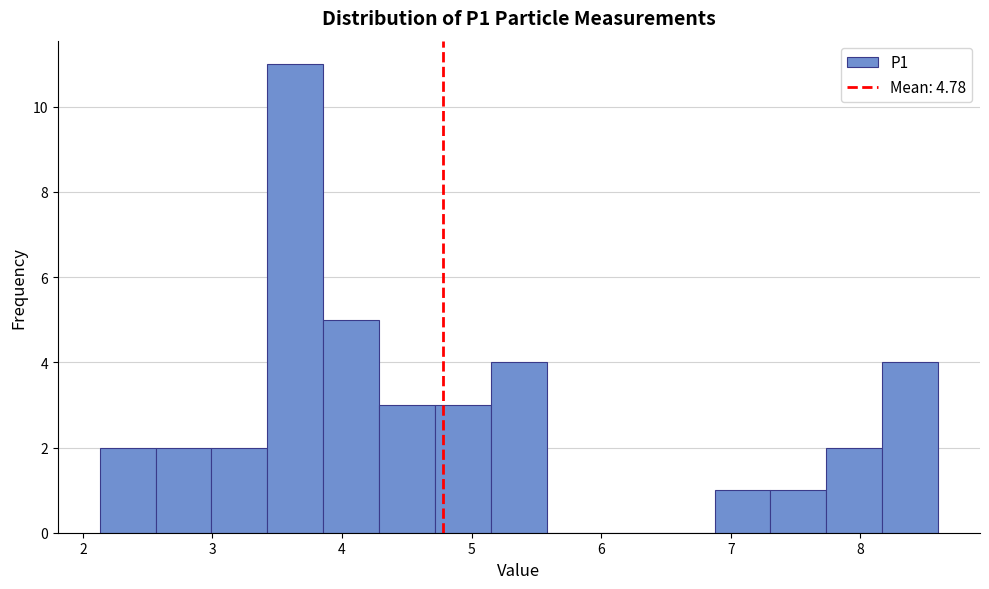

What is the height of the bar covering 2.1 to 2.6 on the x-axis? Neither the bar edges nor the heights are printed on the chart, so give them approximately, as read against the axes.

2